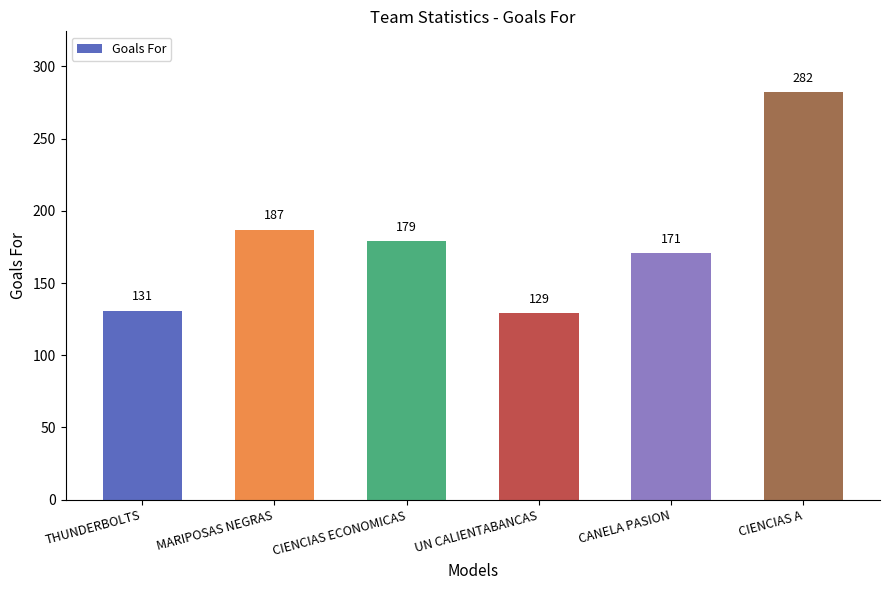

Reading left to right, transcribe all the data shown in this chart.

THUNDERBOLTS=131	MARIPOSAS NEGRAS=187	CIENCIAS ECONOMICAS=179	UN CALIENTABANCAS=129	CANELA PASION=171	CIENCIAS A=282